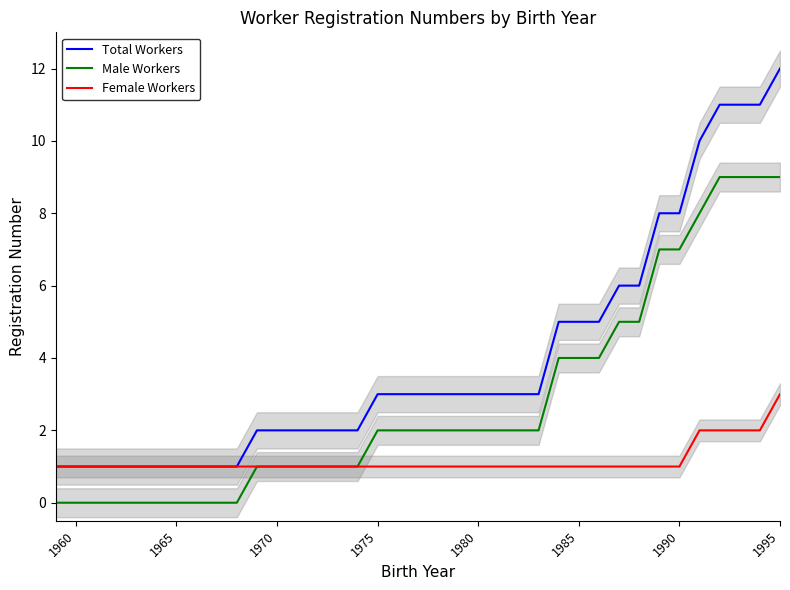

What is the difference between the maximum and minimum values in the Total Workers series?

11